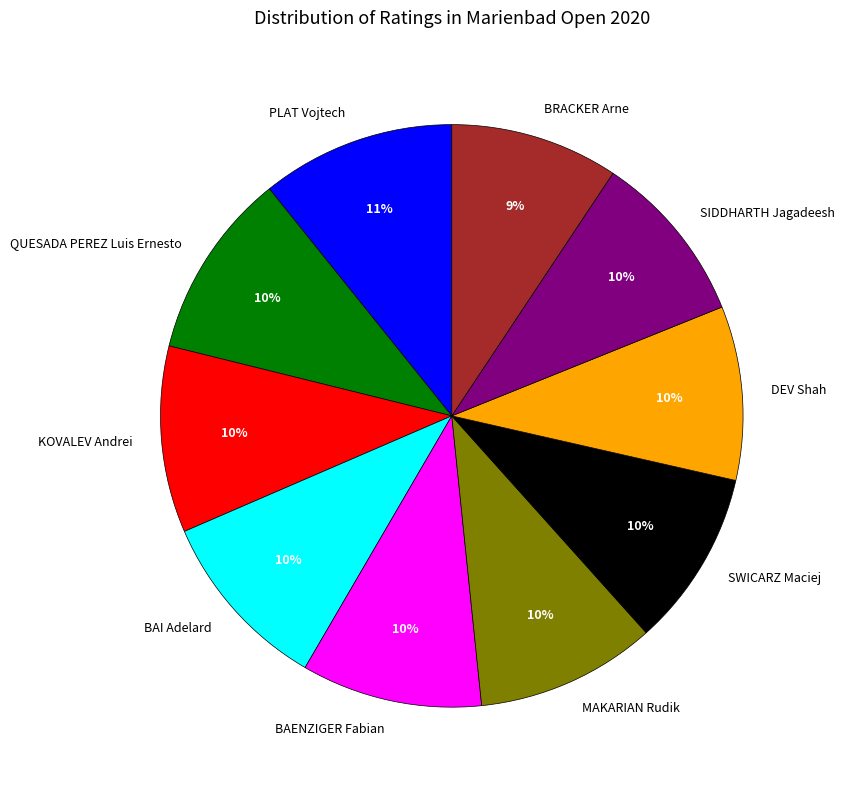

To the nearest percent, what percentage of the pie is KOVALEV Andrei?

10%